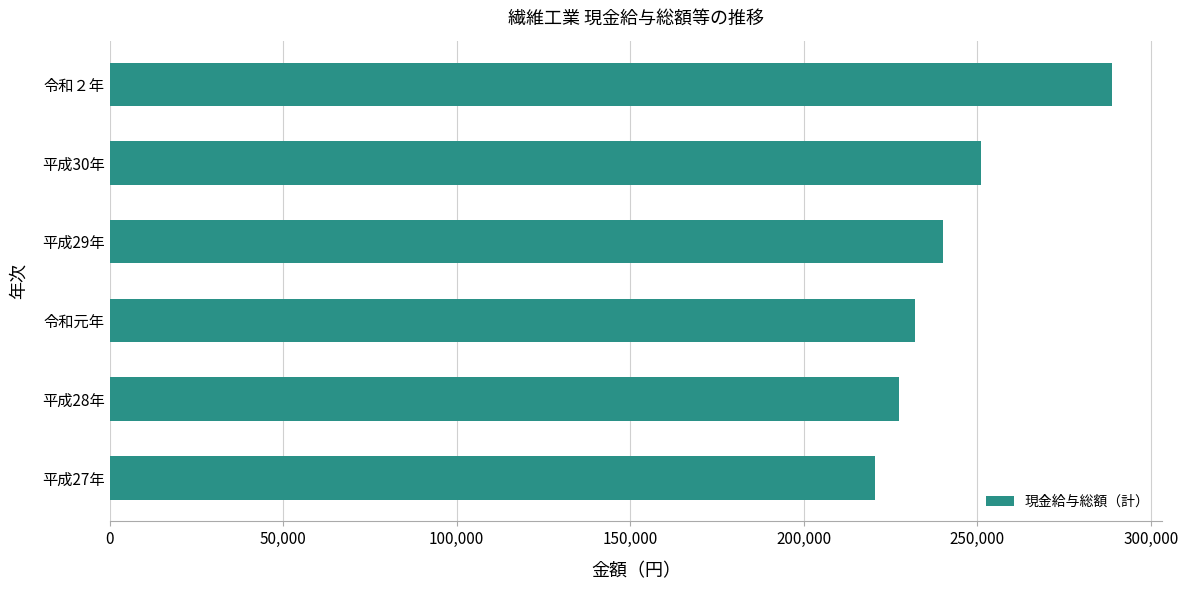

What is the smallest value displayed?

220595